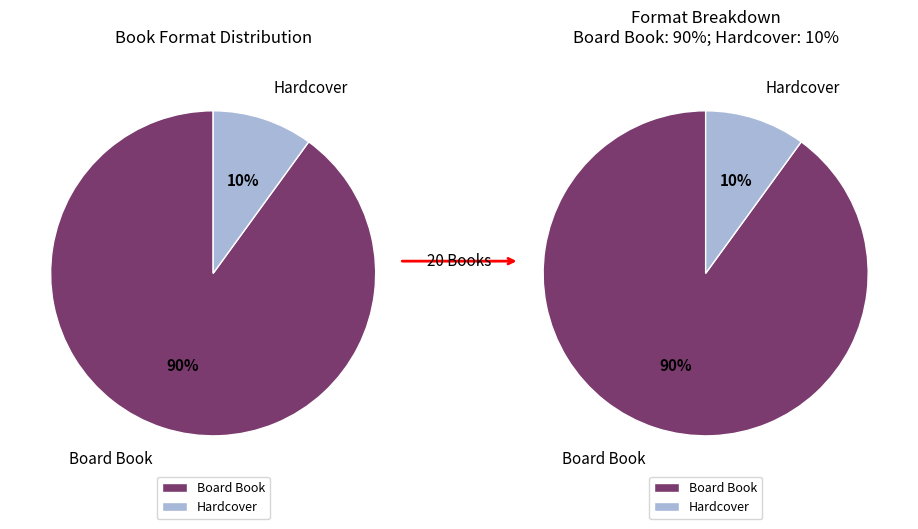

Rank the categories by value from lowest to highest.

Hardcover, Board Book